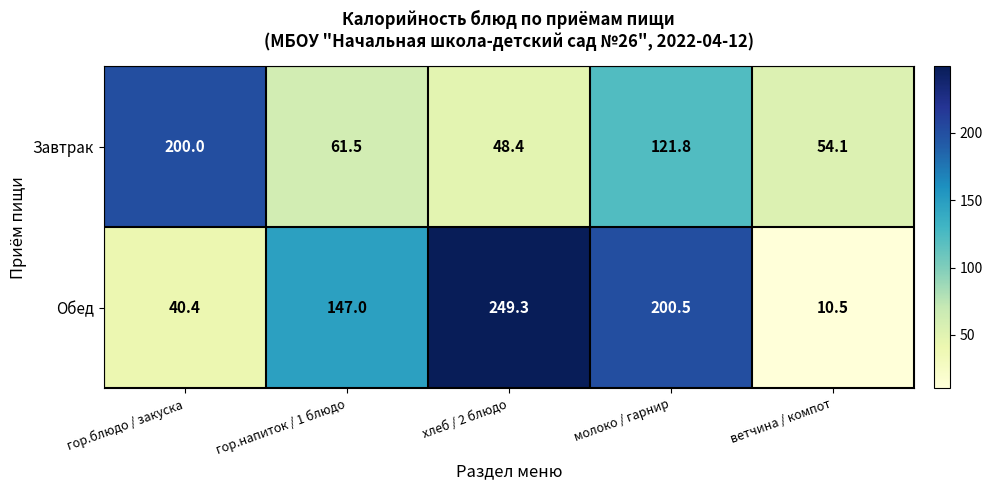

At which category does the chart reach its peak across all series?

хлеб / 2 блюдо